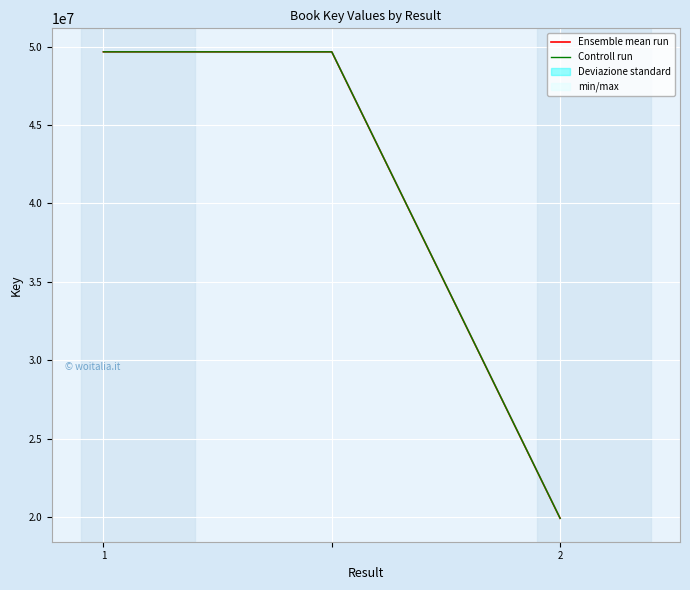

Is the value of Controll run at 2 greater than the value of Ensemble mean run at 1?

No